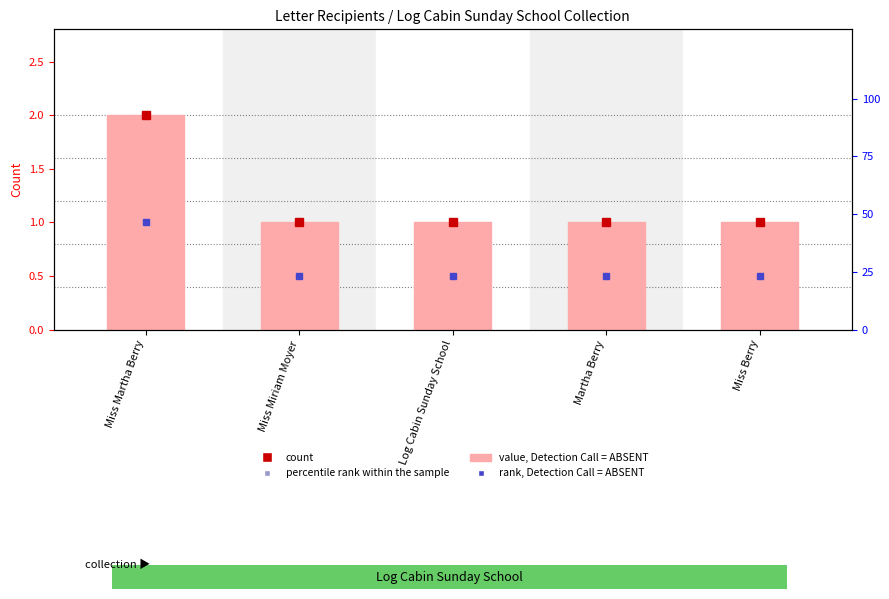

List the labels in order of value, smallest first.

Miss Miriam Moyer, Log Cabin Sunday School, Martha Berry, Miss Berry, Miss Martha Berry